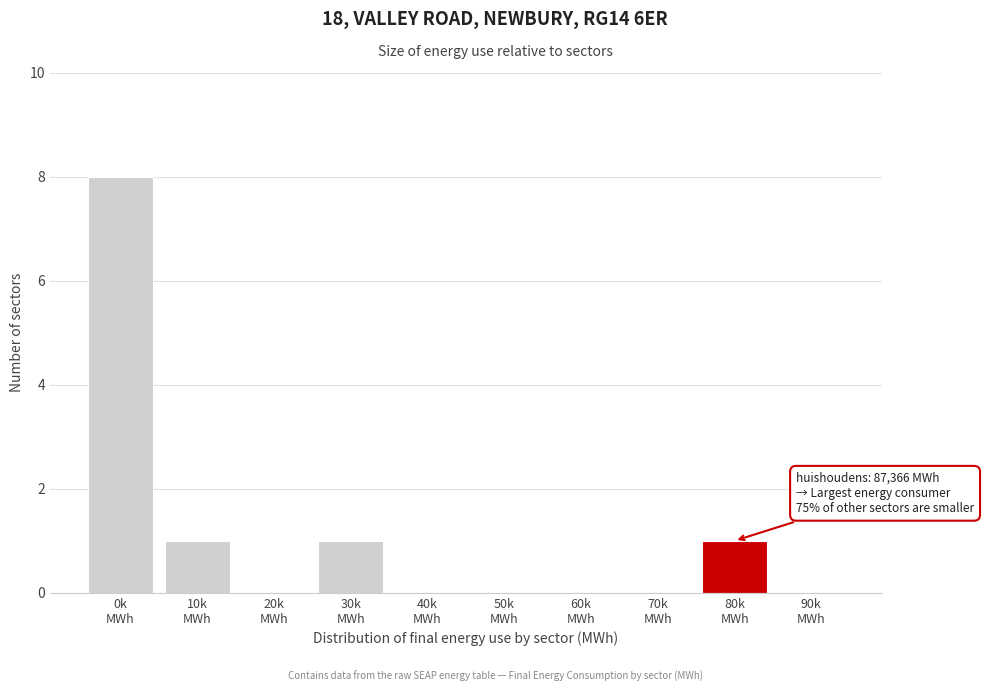

What is the maximum value shown in the chart?

8